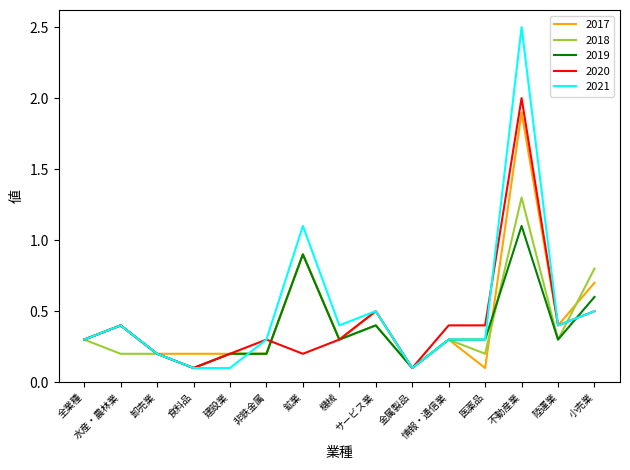

What is the difference between the 2018 values at 医薬品 and 小売業?

0.6